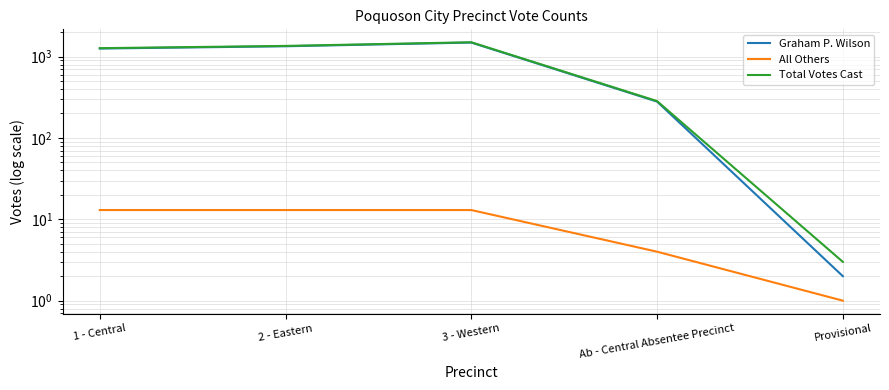

Is it true that Total Votes Cast equals 1975 at 2 - Eastern?

False